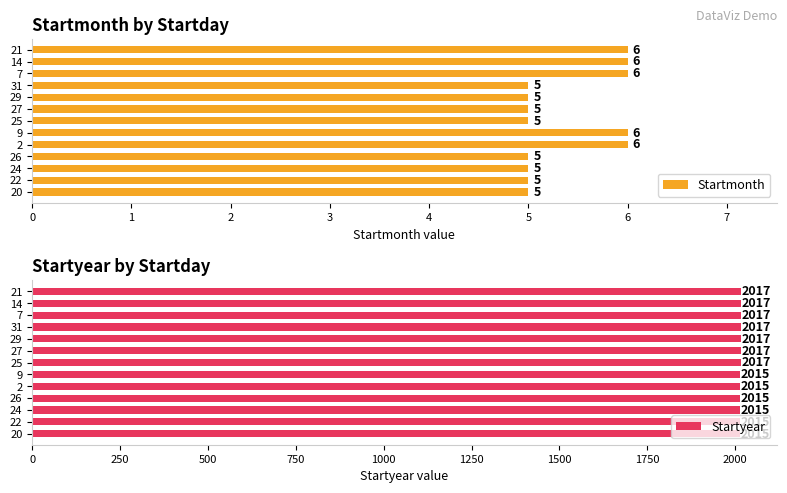

What is the sum of the Startmonth values at 24 and 7?

11